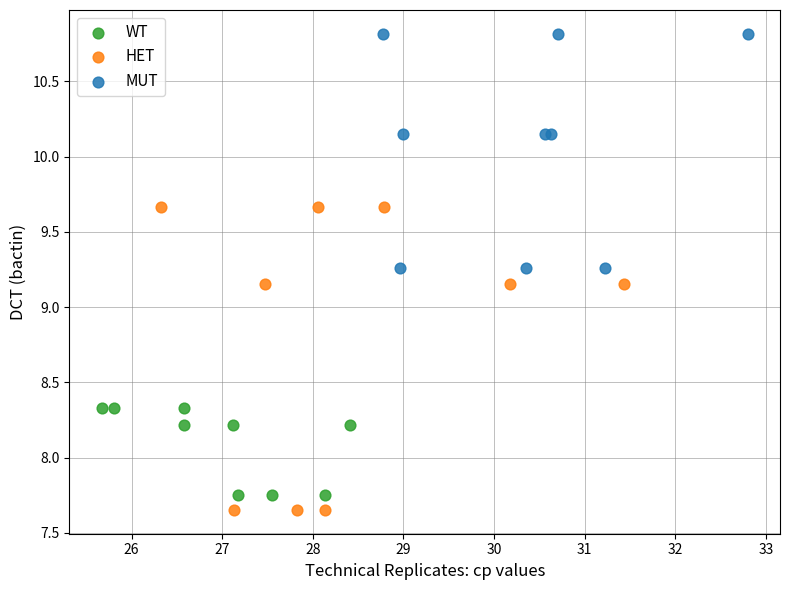

Which series reaches the maximum Y coordinate?

MUT